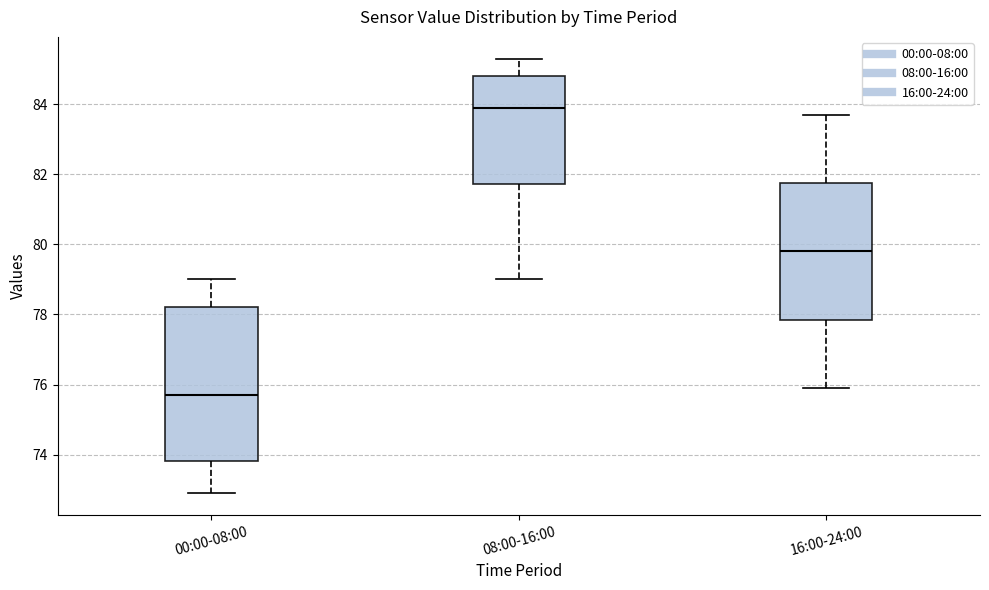

Where does the lower whisker of the box for 16:00-24:00 end on the y-axis? The values are not printed on the chart, so give them approximately, as read against the axis.

76.0